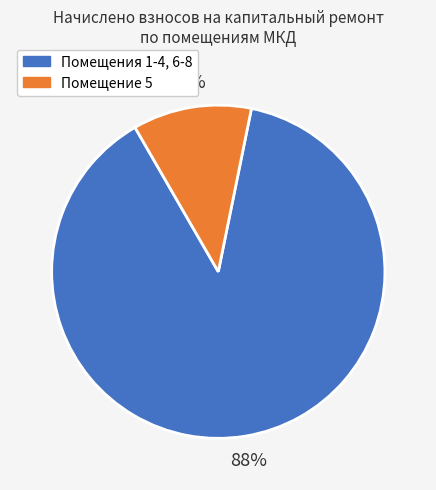

Is there any slice that represents more than half of the pie?

Yes